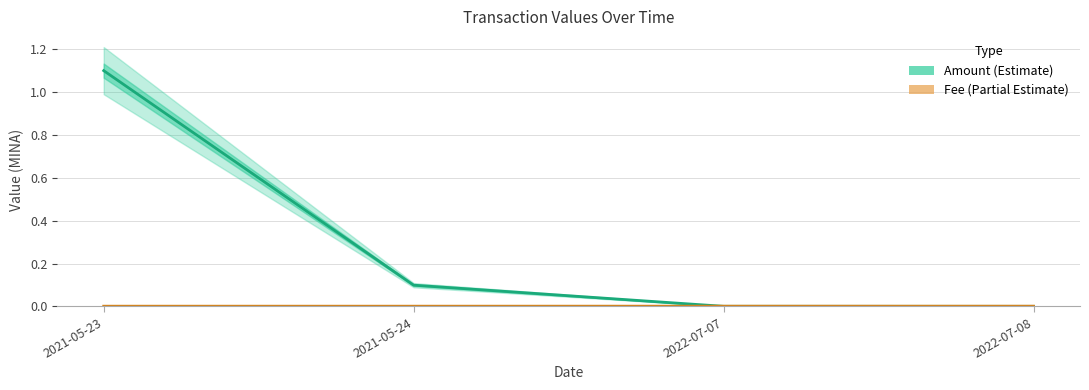

True or false: Fee has a value of 0.0 at 2022-07-08.

True